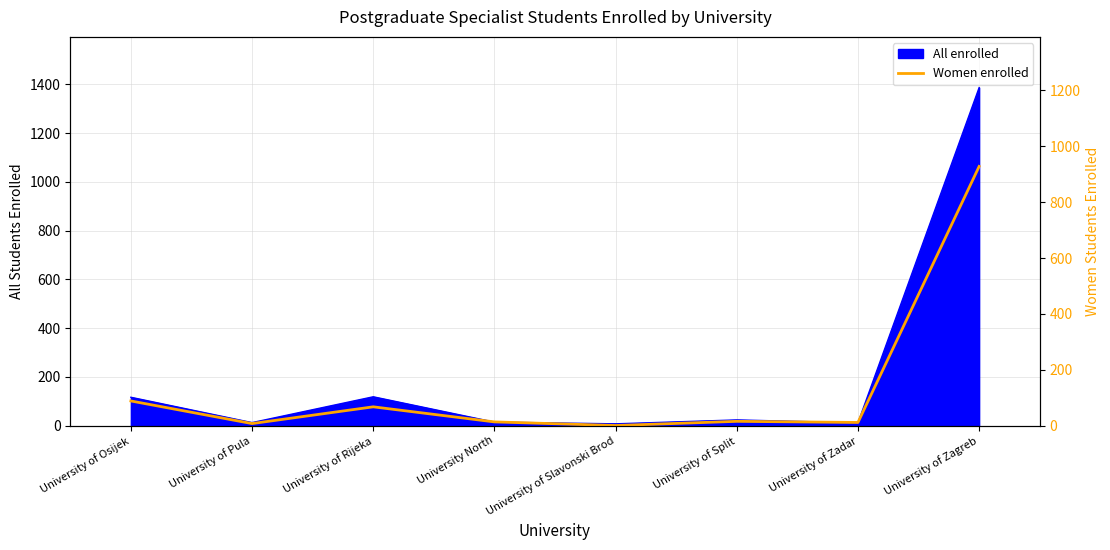

True or false: the data shows 88 at University of Osijek.

True